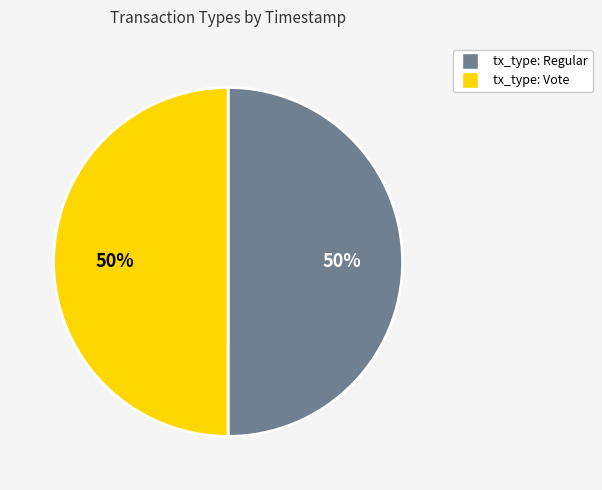

Count the number of slices in the pie.

2